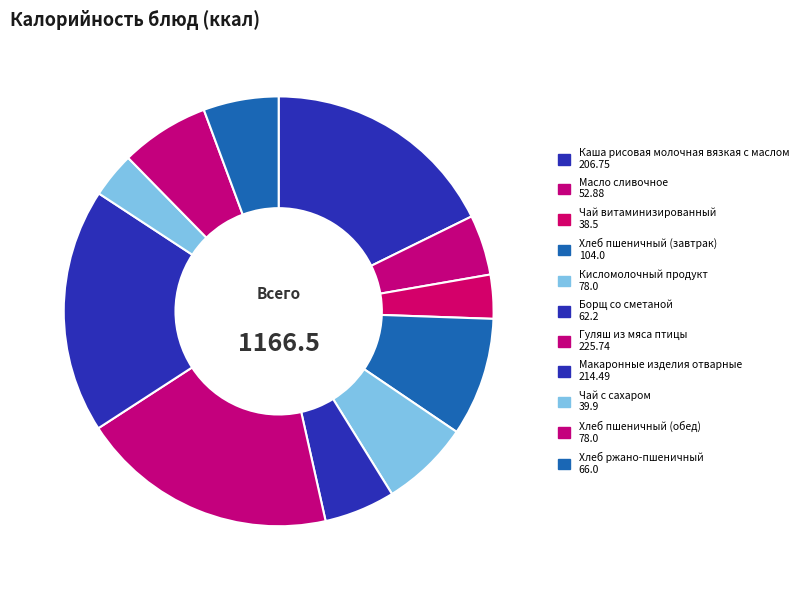

Is there any slice that represents more than half of the pie?

No